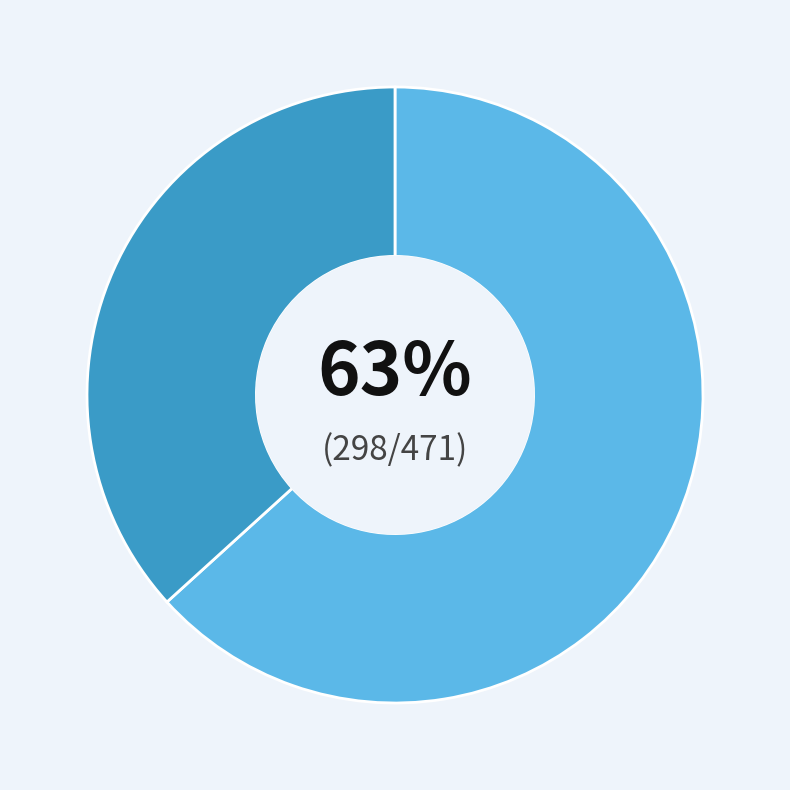

Is there a majority slice in this chart?

Yes